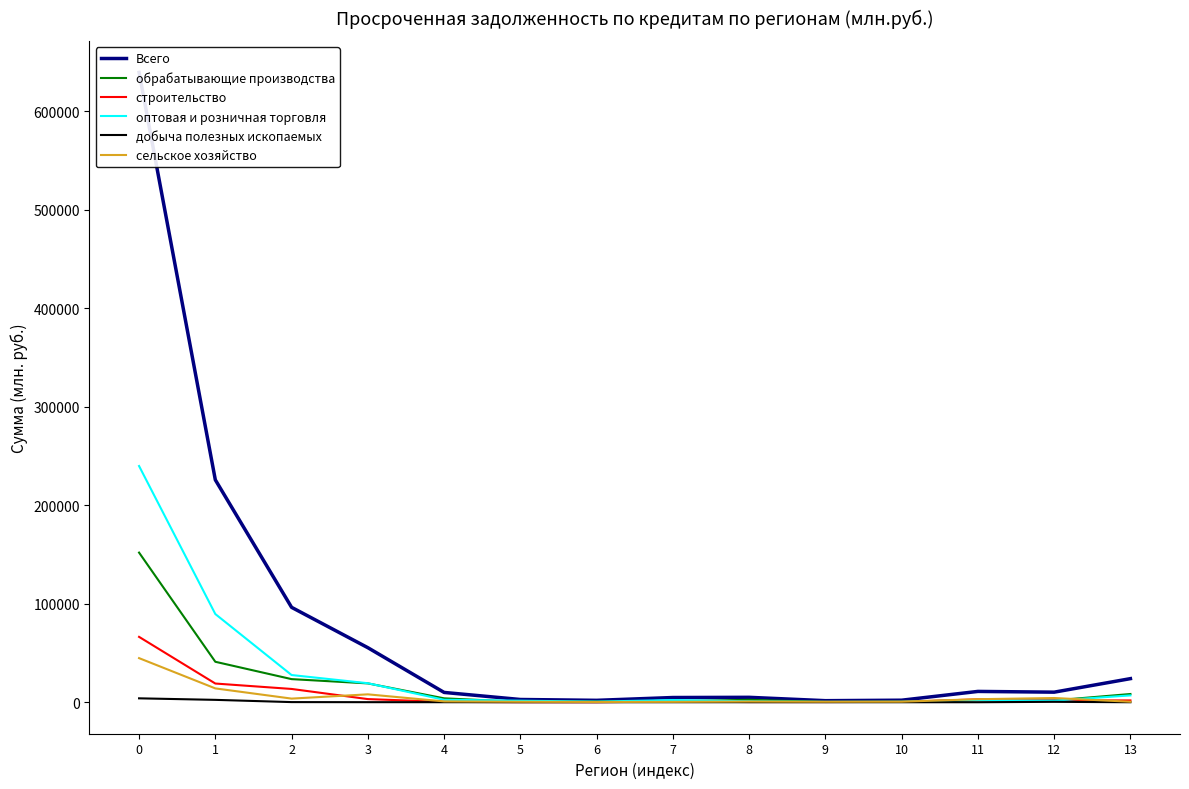

At which category does оптовая и розничная торговля reach its first local valley?

6